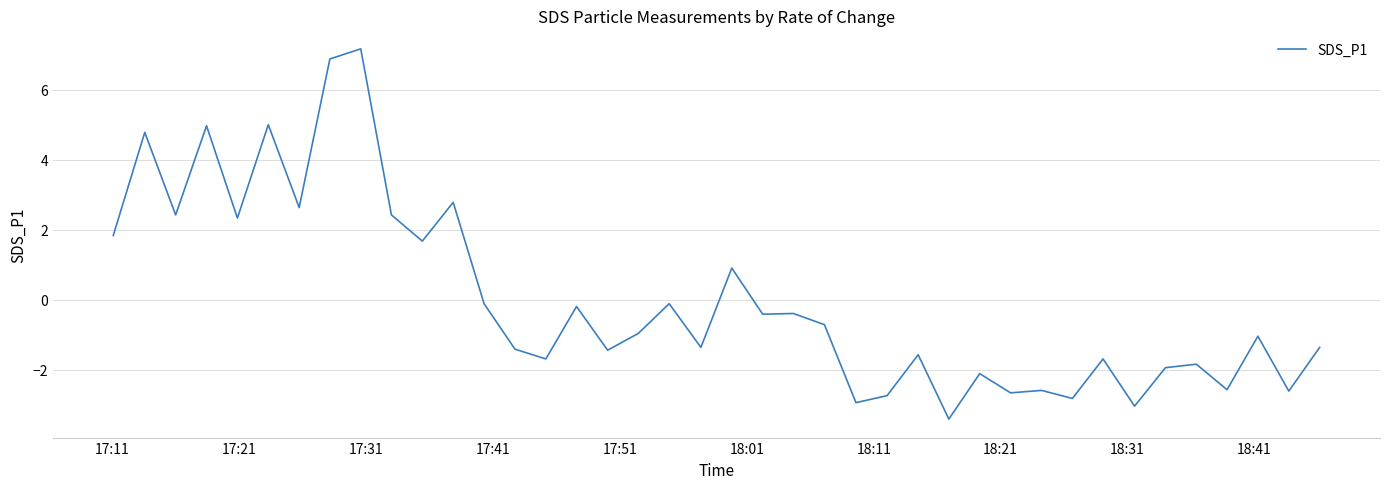

What is the greatest value displayed?

7.2